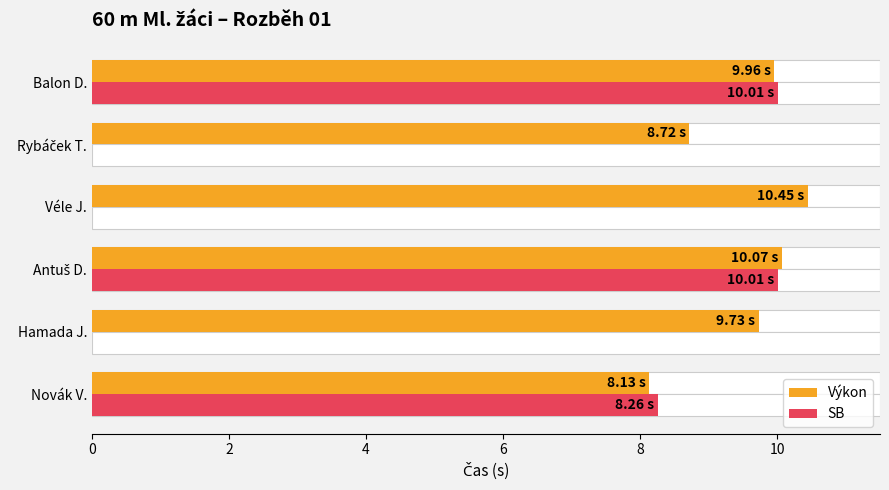

What is the sum of all Výkon values?

57.1